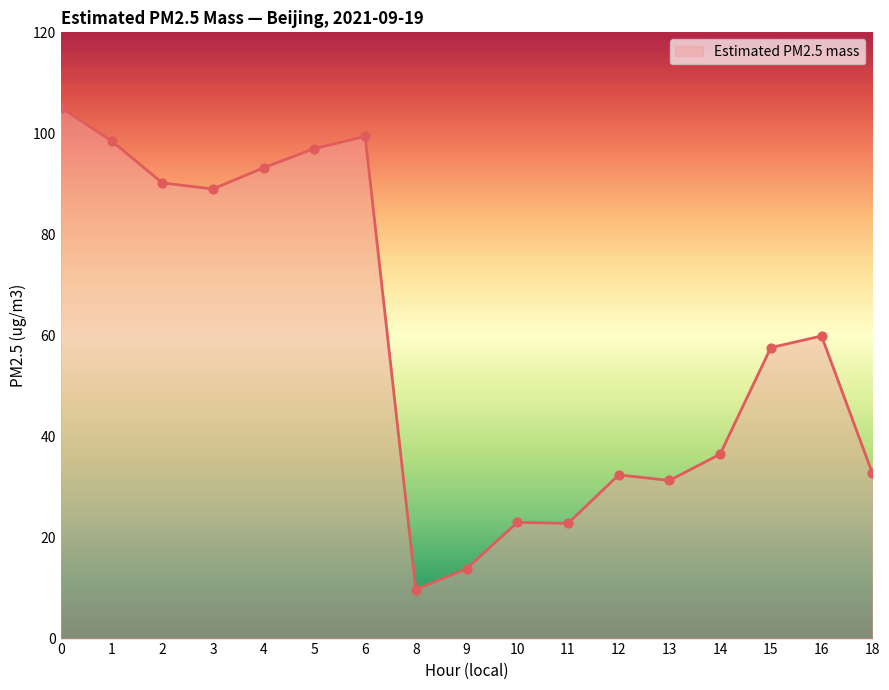

Between 18 and 13, which is larger?

18